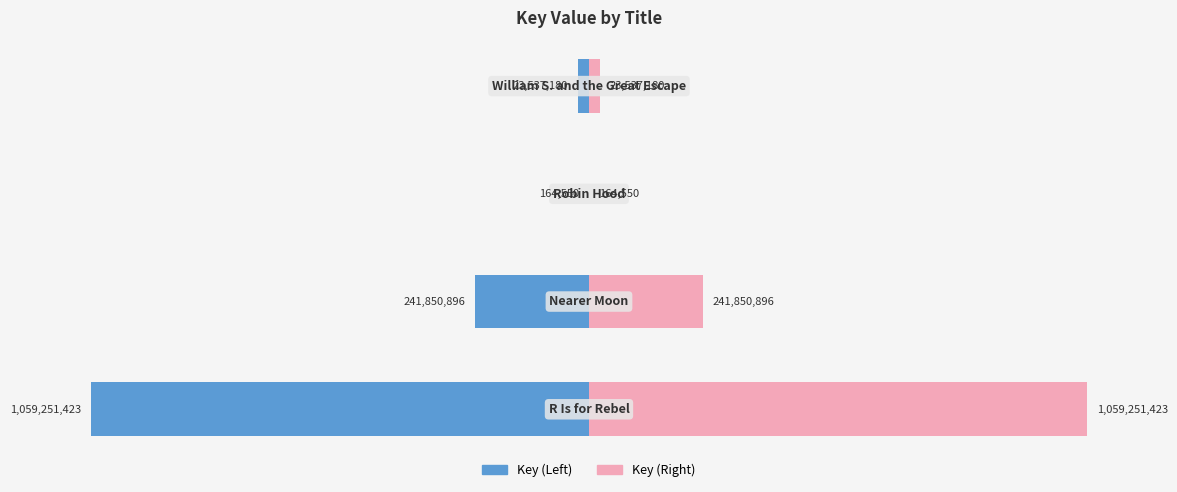

What is the difference between the maximum and minimum values in the Male series?

1059086873.5